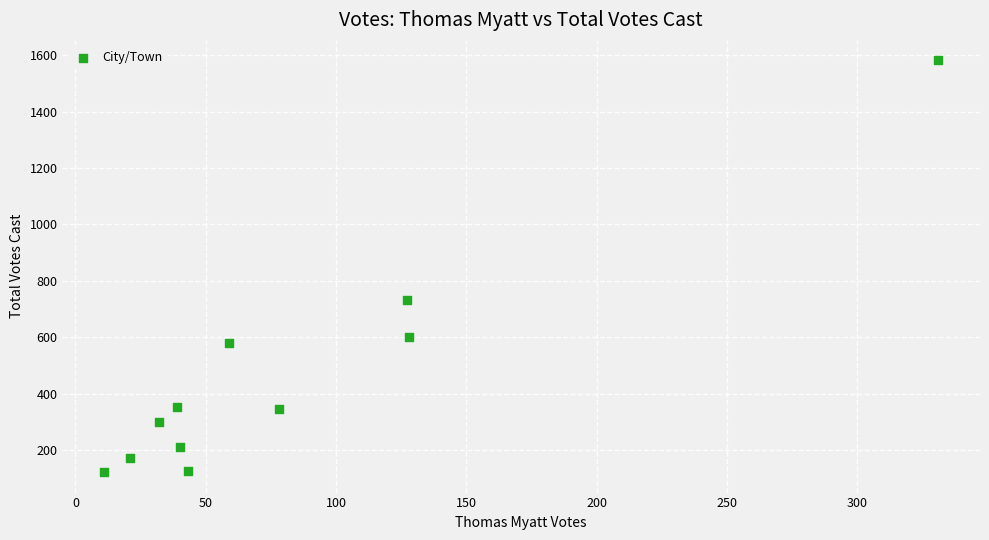

What is the range of Y values (max minus min)?

1459